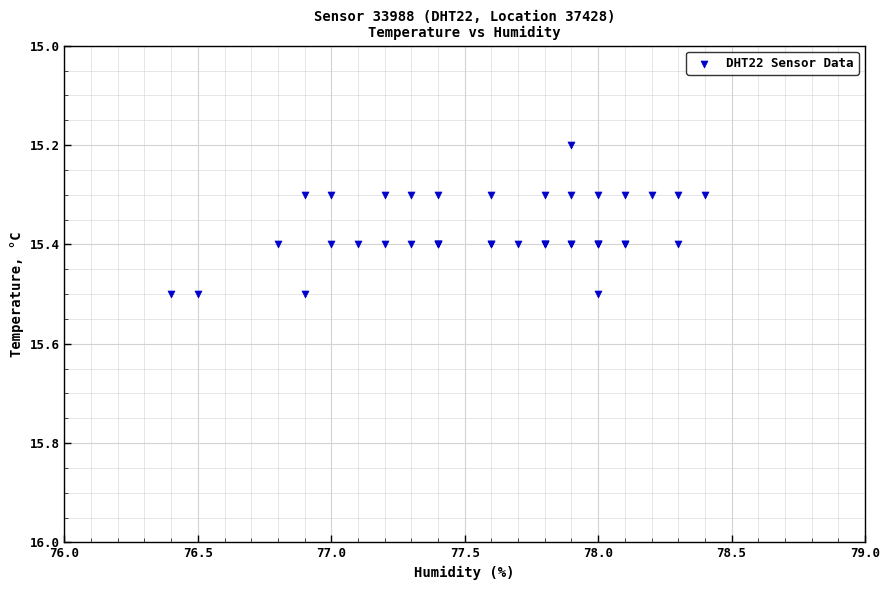

What Y value in the scatter plot is closest to 15?

15.2